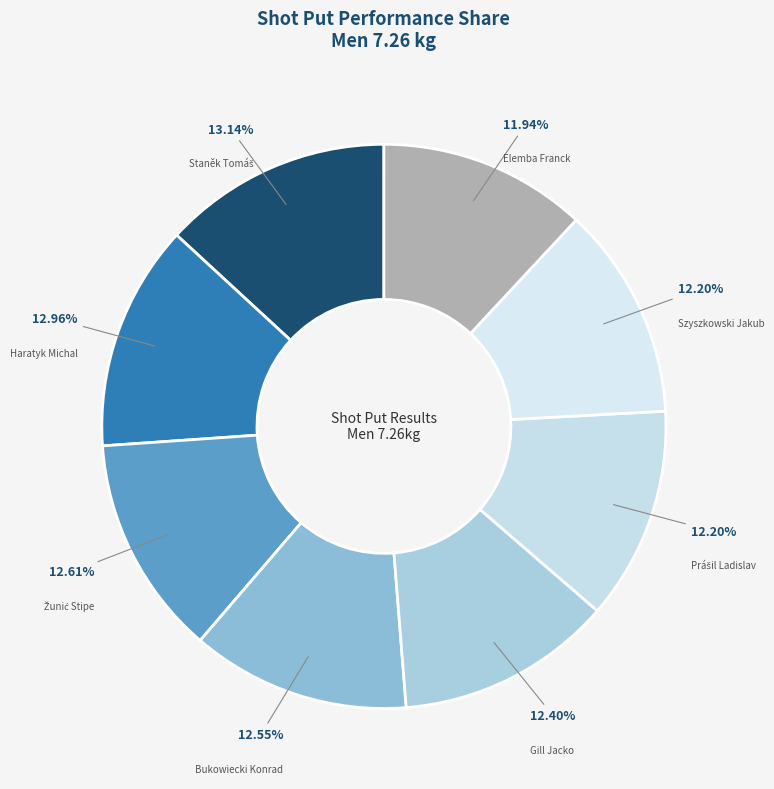

To the nearest percent, what is the average slice percentage?

12%